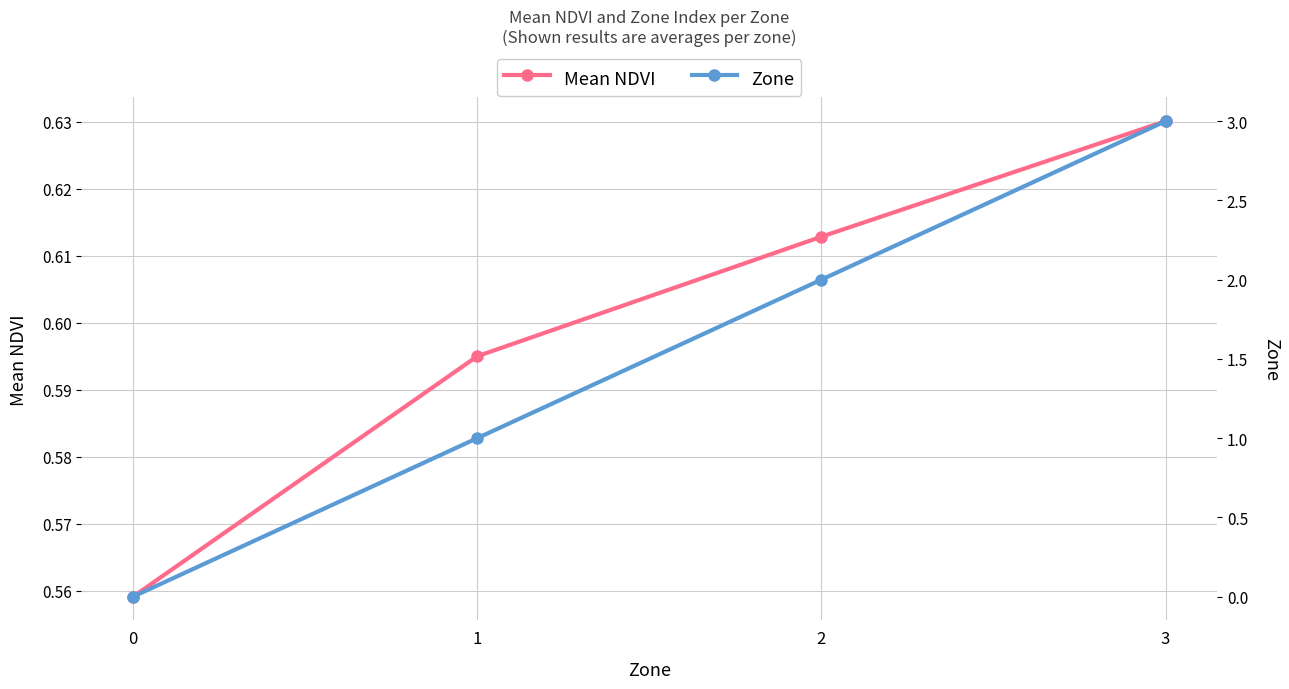

At which category is the sum across all series the highest?

3